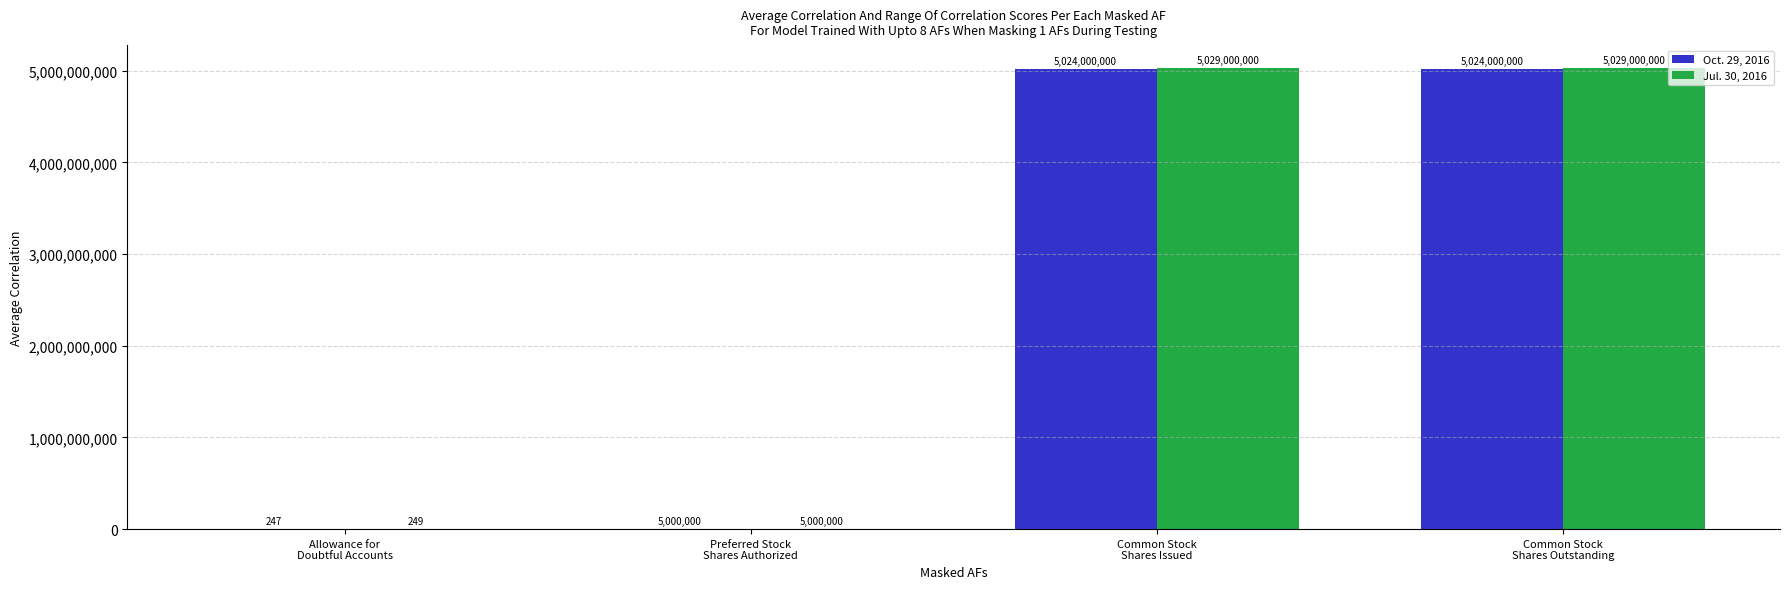

What is the sum of all Jul. 30, 2016 values?

10063000249